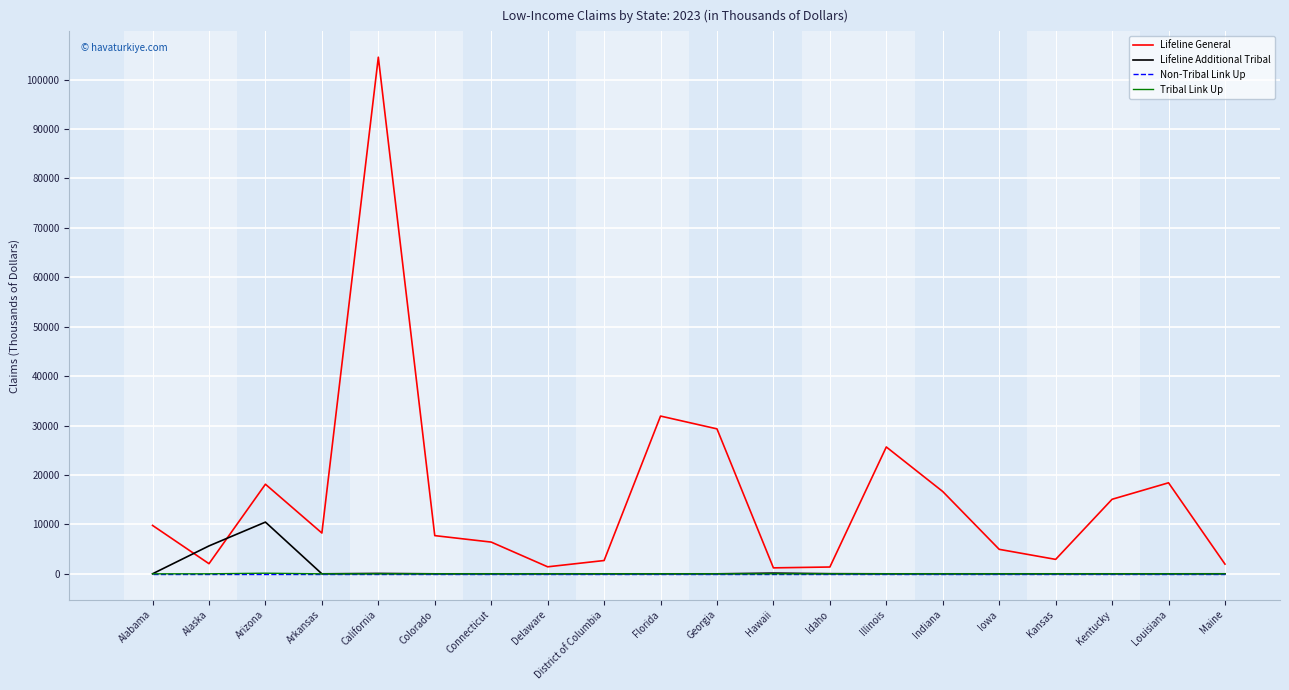

Which series has the widest spread of values?

Lifeline General